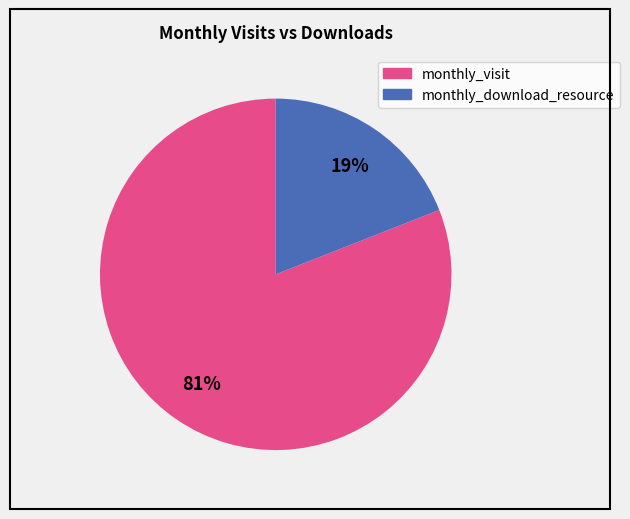

To the nearest percent, what is the difference between the largest and smallest slice percentages?

62%